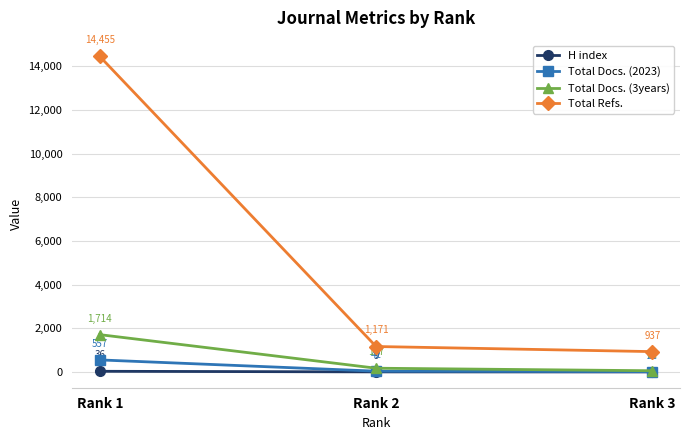

Which series has the widest spread of values?

Total Refs.